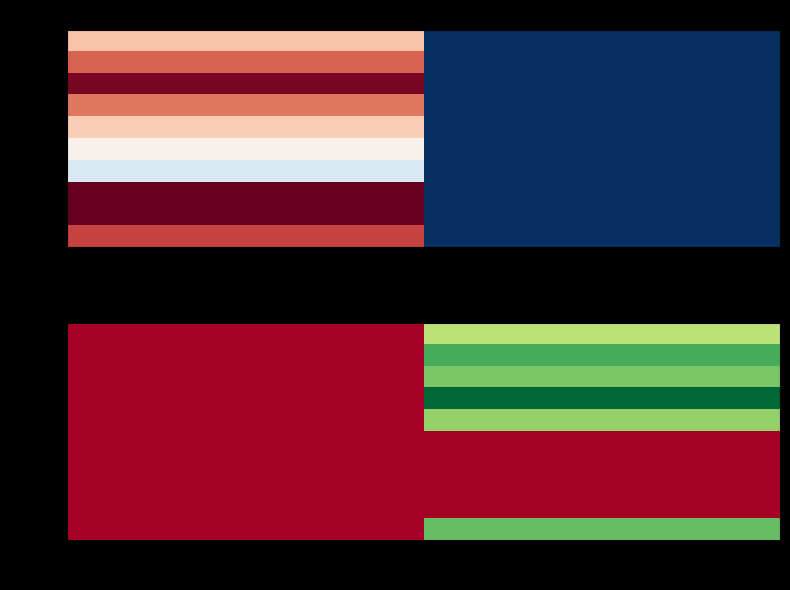

Rank the series at true from lowest to highest value.

00010, 00011, 00012, 00013, 00014, 00015, 00016, 00017, 00018, 00019